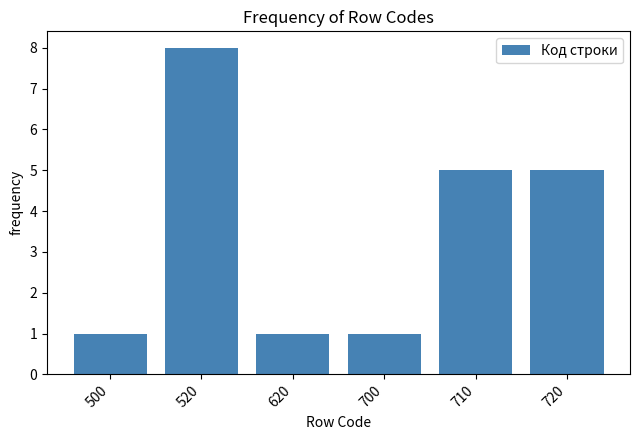

Reading left to right, transcribe all the data shown in this chart.

1	8	1	1	5	5